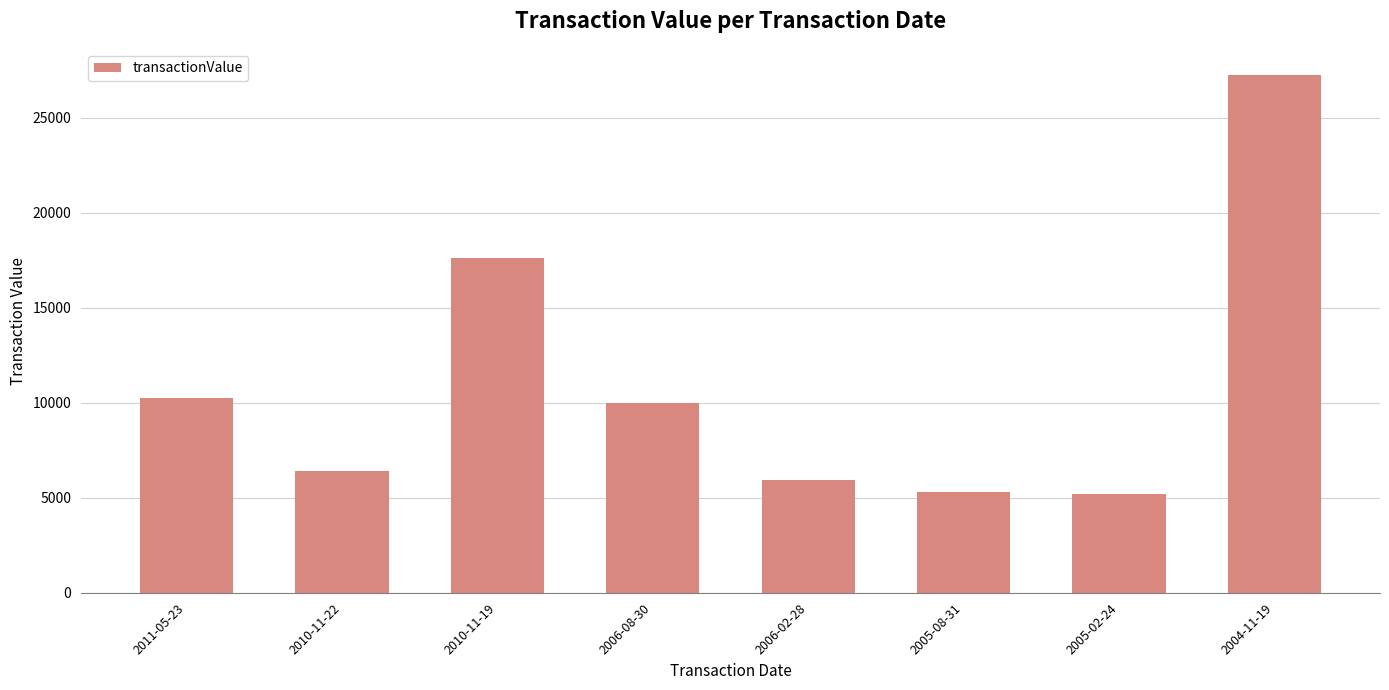

At which label is the value closest to 16233?

2010-11-19